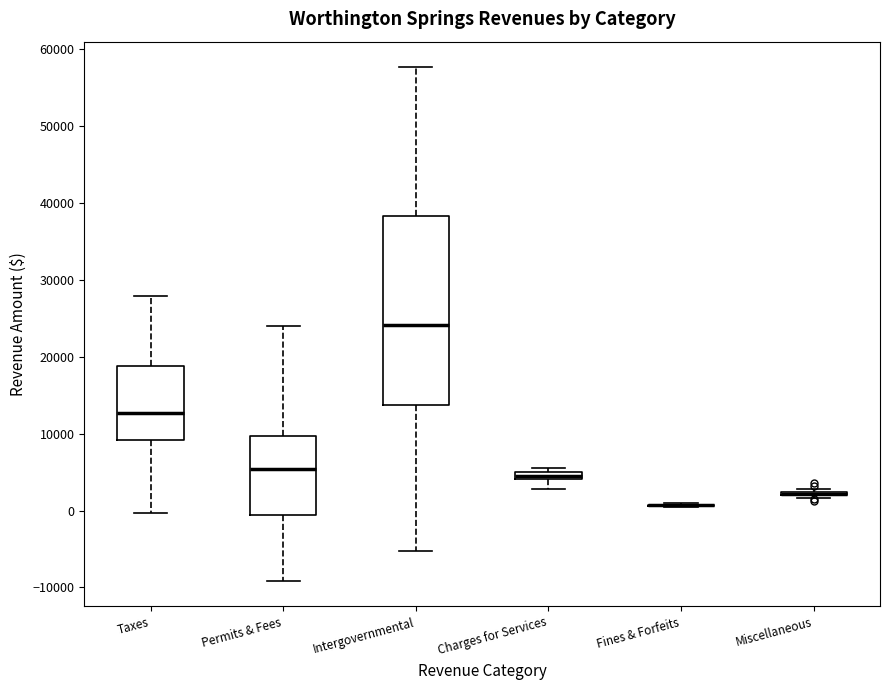

Comparing the boxes themselves (not the whiskers), which one is the tallest?

Intergovernmental